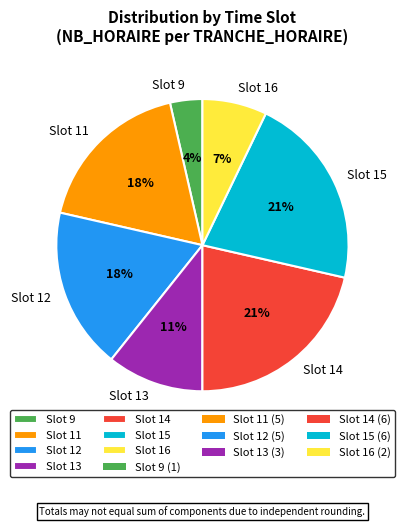

True or false: Slot 14 accounts for 15% of the total.

False